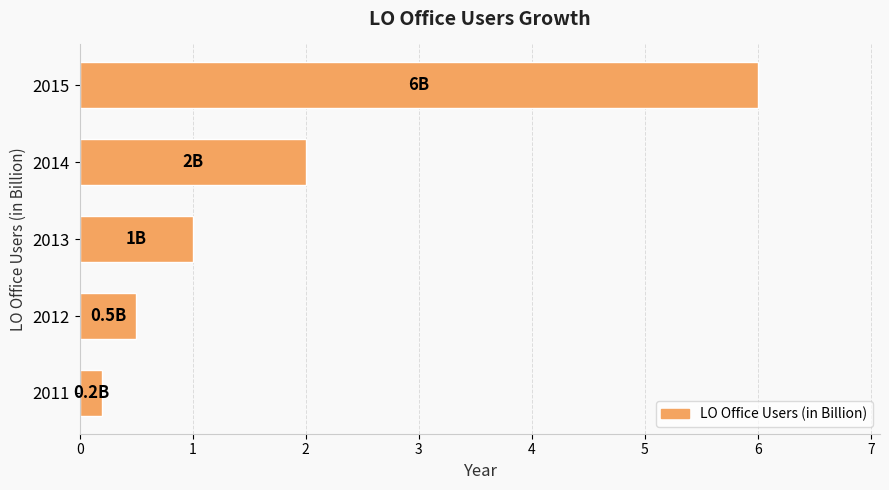

Reading bottom to top, extract all data points from this chart.

0.2	0.5	1.0	2.0	6.0